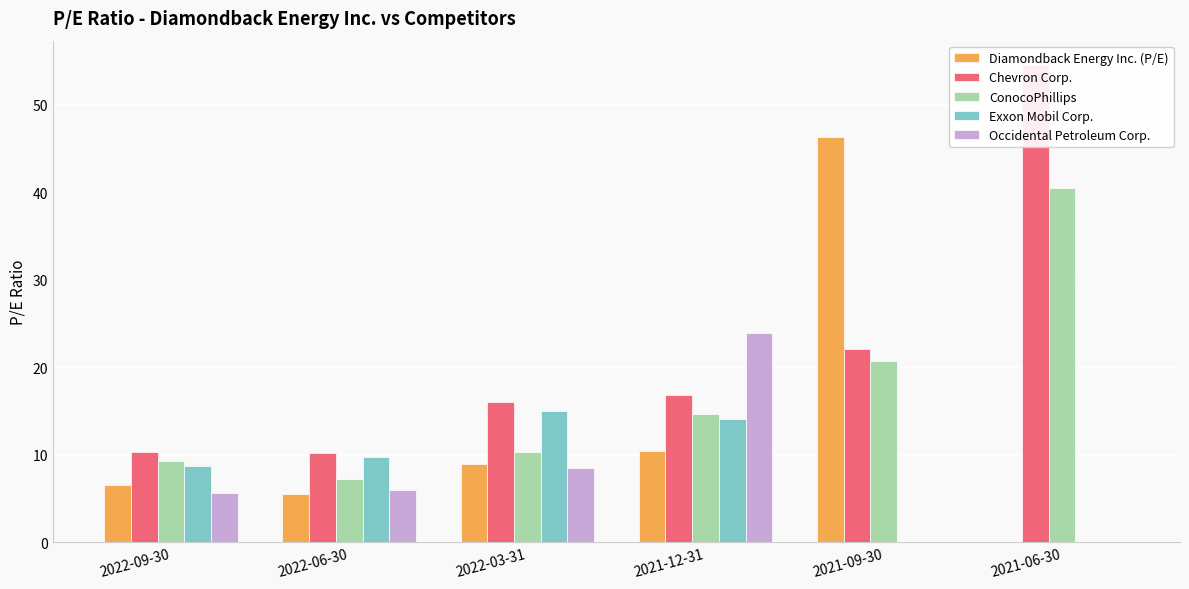

The value of Chevron Corp. at 2021-12-31 is 16.8. True or false?

True